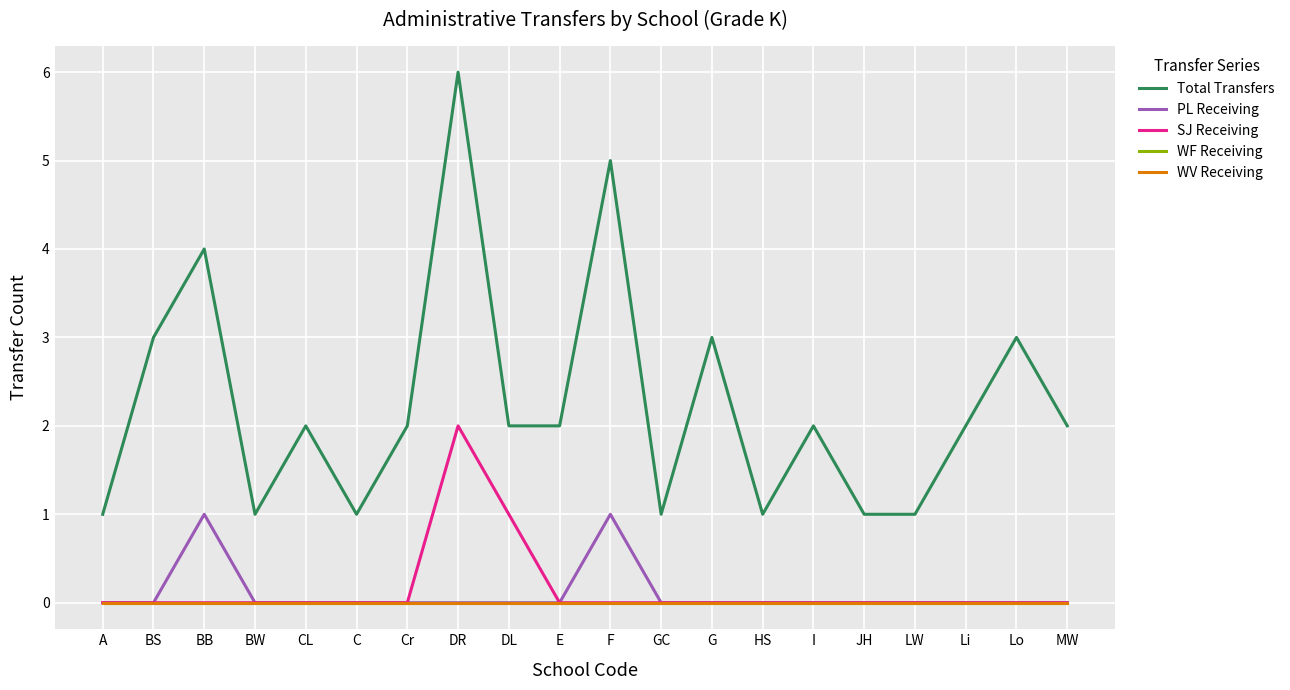

True or false: WV Receiving and PL Receiving cross at least once.

False